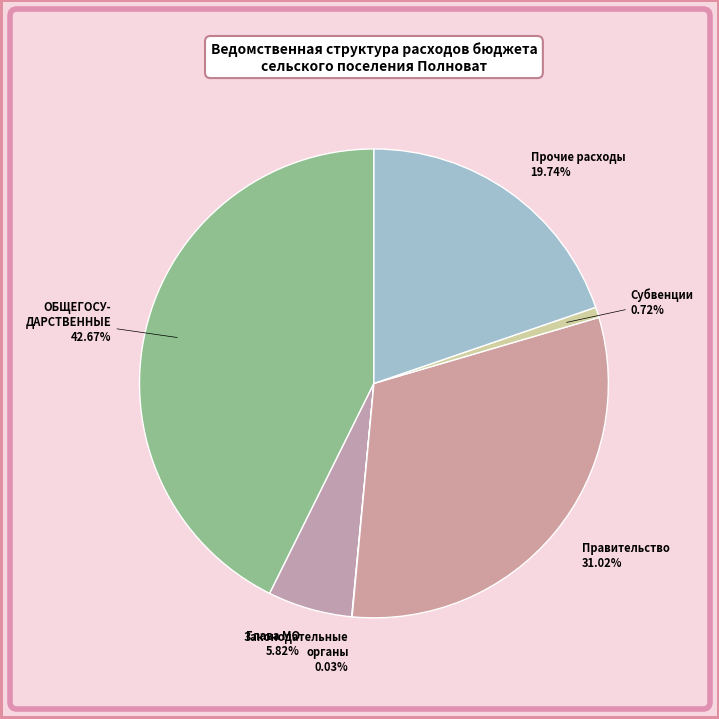

Which category has the biggest portion of the pie?

ОБЩЕГОСУДАРСТВЕННЫЕ ВОПРОСЫ